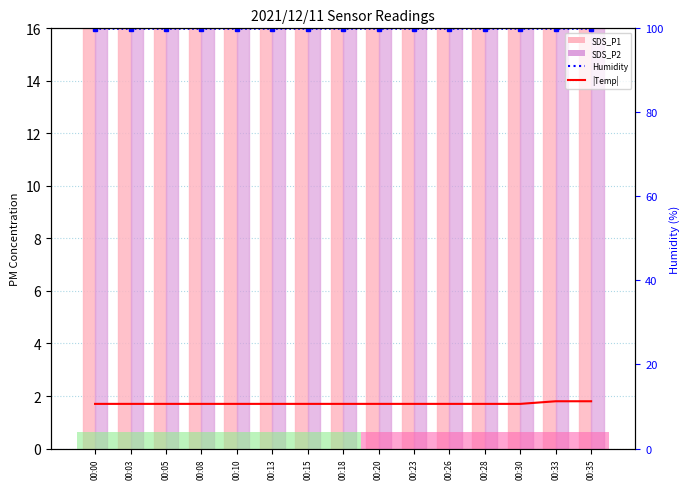

True or false: Humidity has a value of 39.8 at 00:15.

False